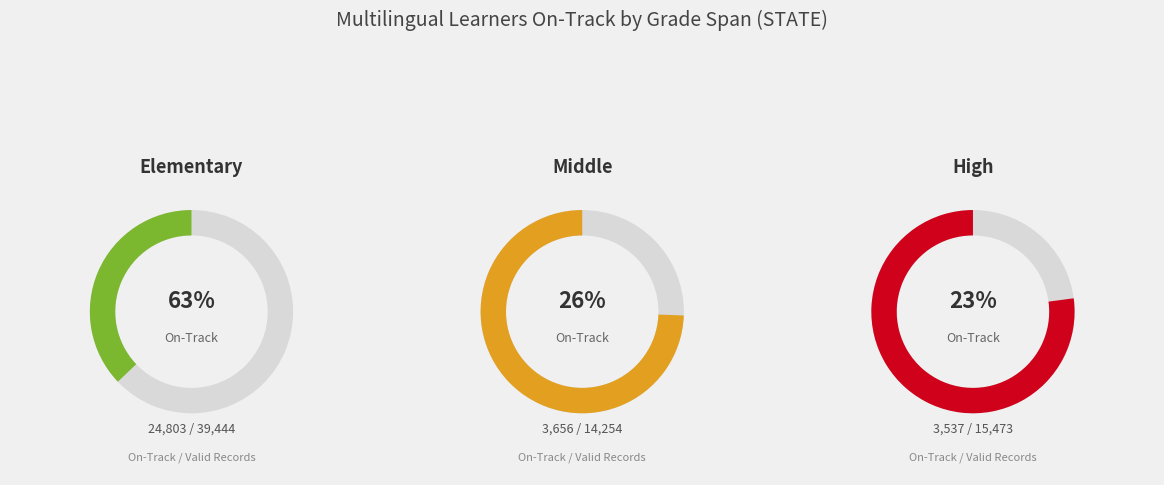

Which category accounts for the majority?

Elementary